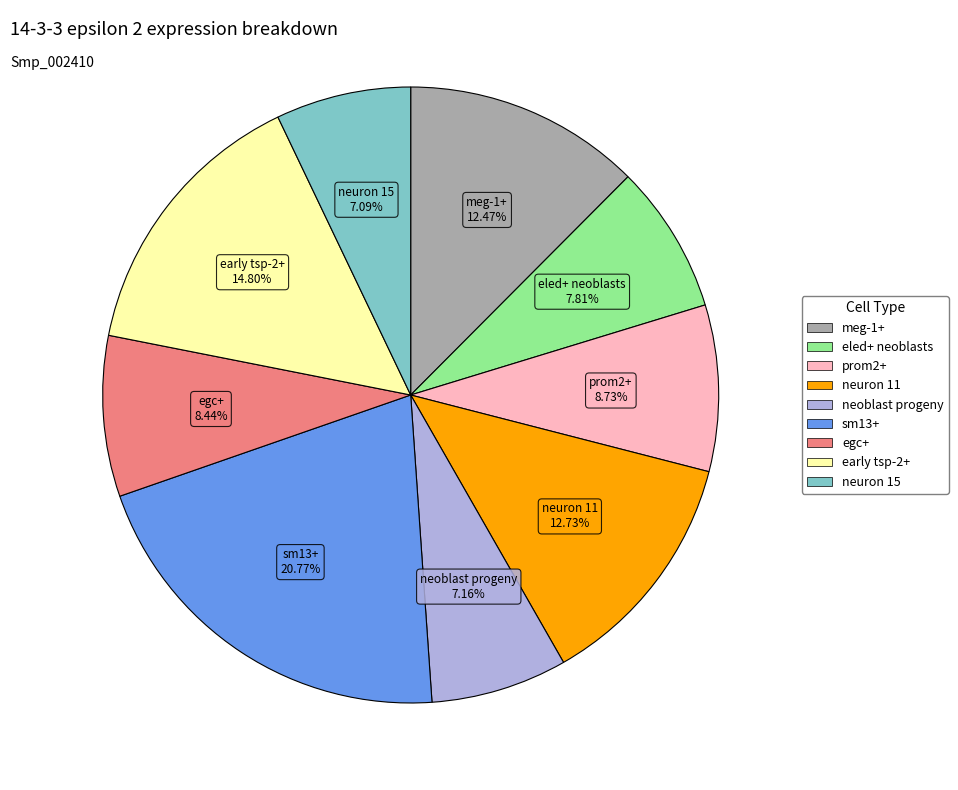

To the nearest percent, what portion does eled+ neoblasts represent?

8%